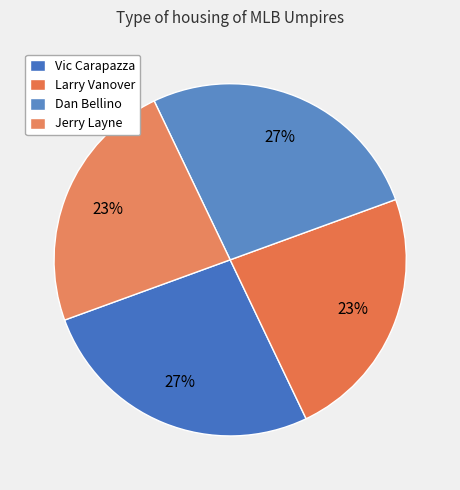

How many segments does this pie chart have?

4